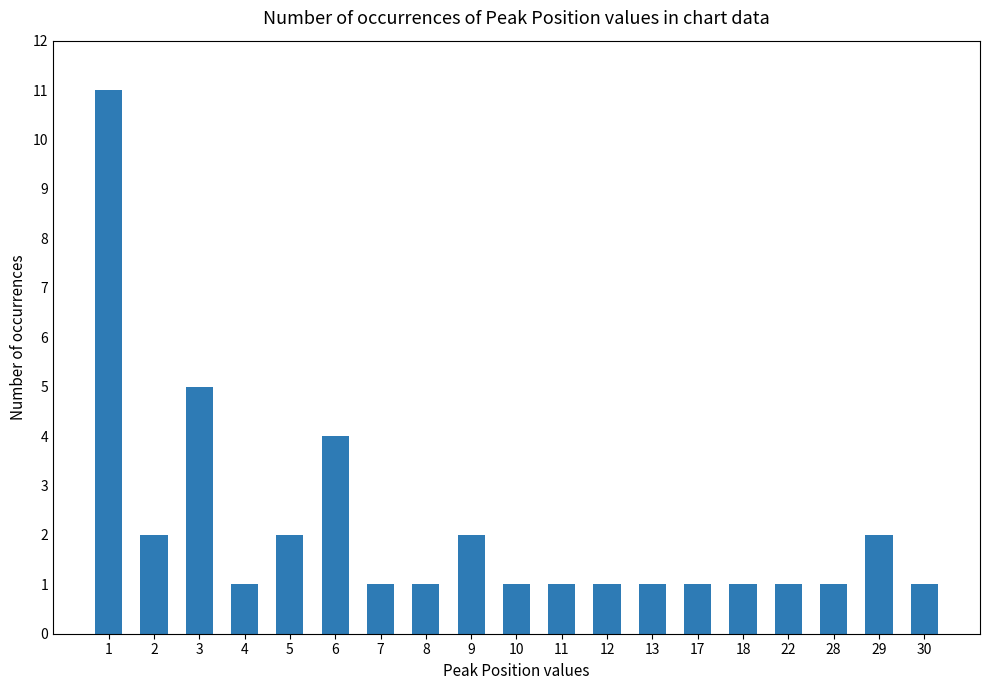

At which category does the chart reach its peak across all series?

1